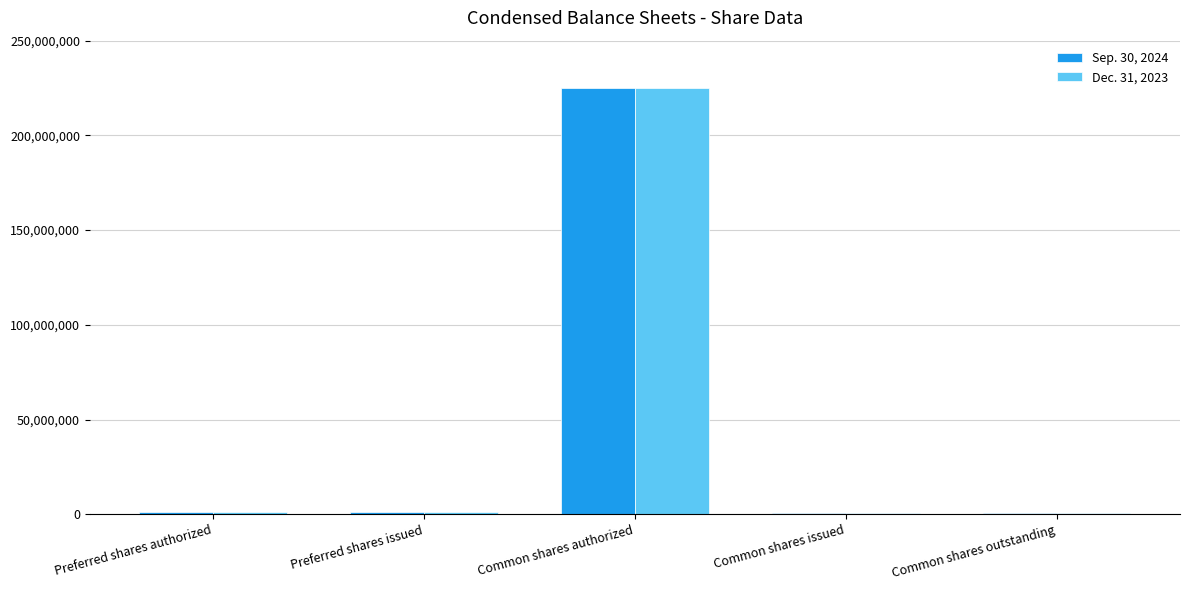

What is the difference between the maximum and second lowest values in the Dec. 31, 2023 series?

224218497